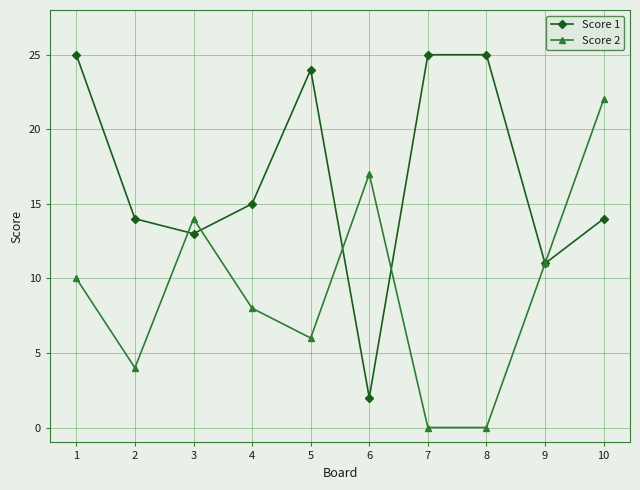

At which category is the sum across all series the highest?

10